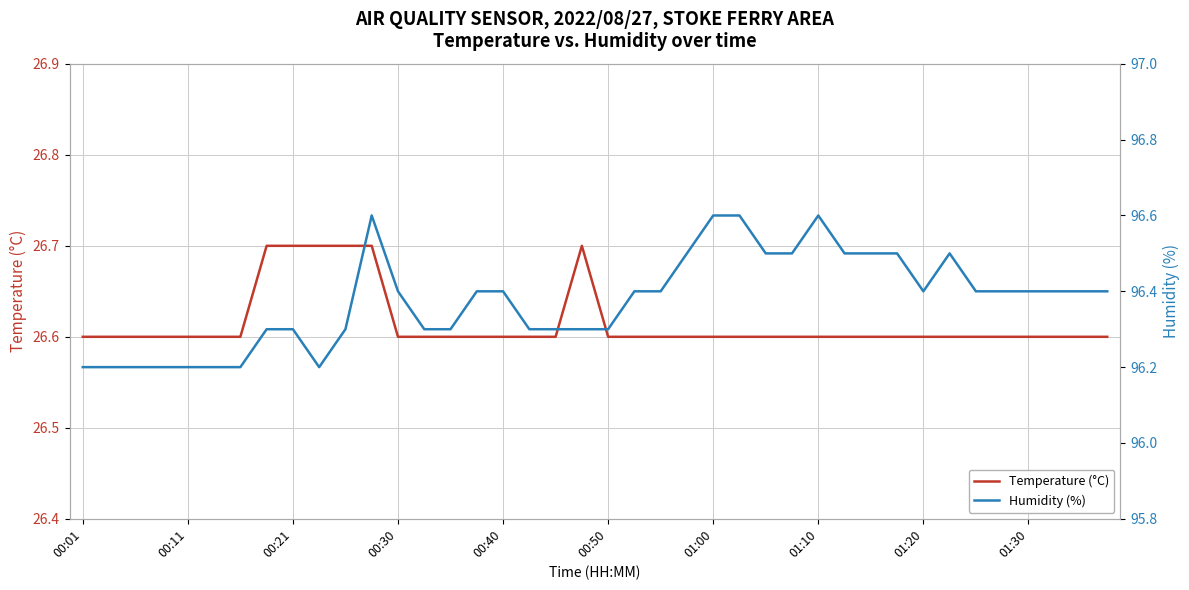

Which series has the widest spread of values?

Humidity (%)